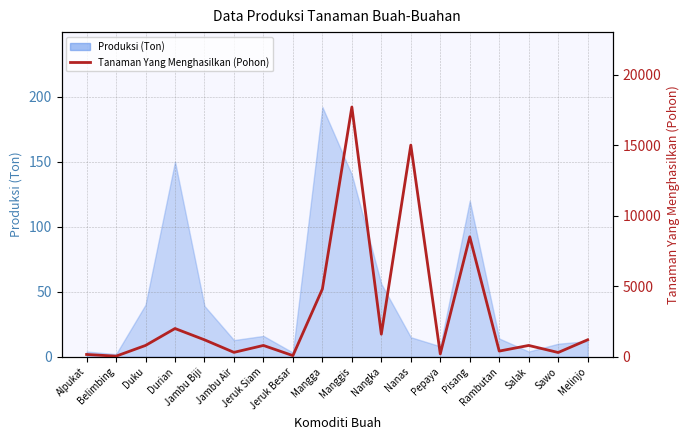

True or false: the data shows 538 at Jeruk Siam.

False